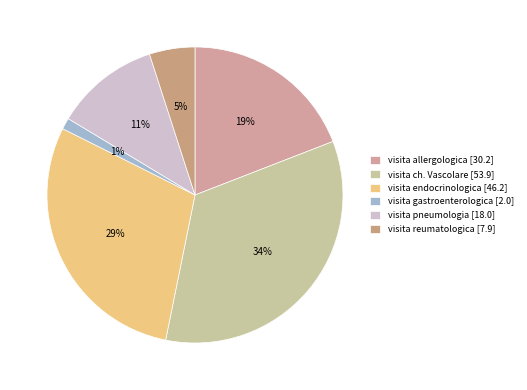

How many segments does this pie chart have?

6